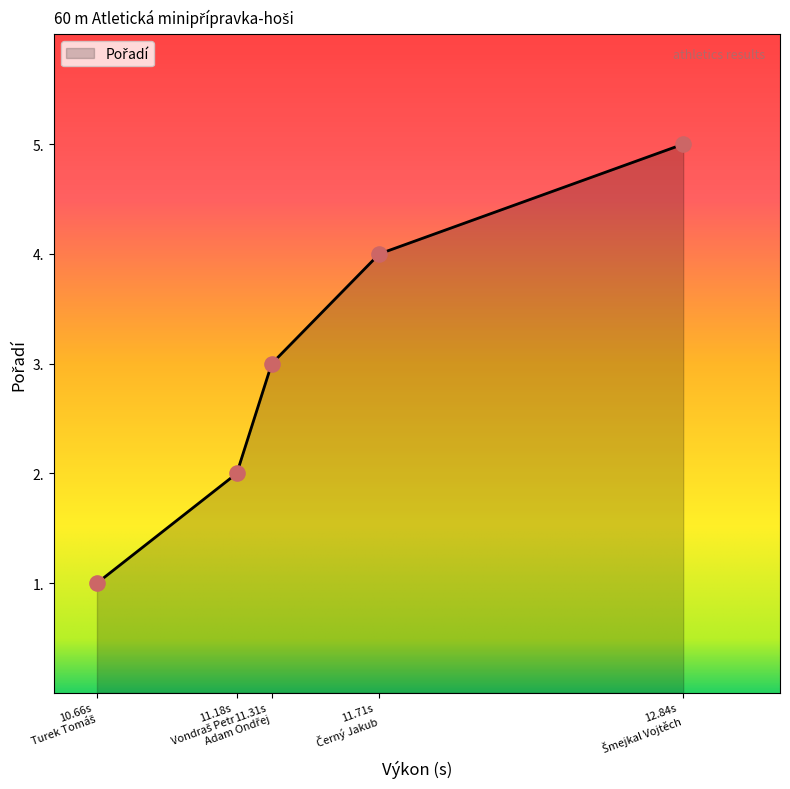

What is the sum of all values?

15